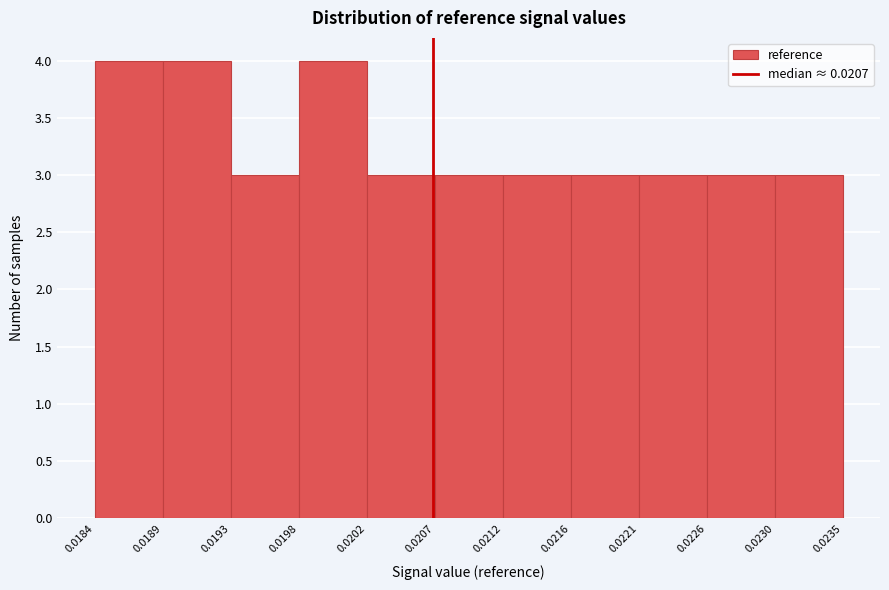

Reading left to right, transcribe this chart: for each bar, give the range it covers on the x-axis and its height. The values are not printed on the chart, so give them approximately, as read against the axis.

0.0184 to 0.0189: 4
0.0189 to 0.0193: 4
0.0193 to 0.0198: 3
0.0198 to 0.0202: 4
0.0202 to 0.0207: 3
0.0207 to 0.0212: 3
0.0212 to 0.0216: 3
0.0216 to 0.0221: 3
0.0221 to 0.0226: 3
0.0226 to 0.0230: 3
0.0230 to 0.0235: 3